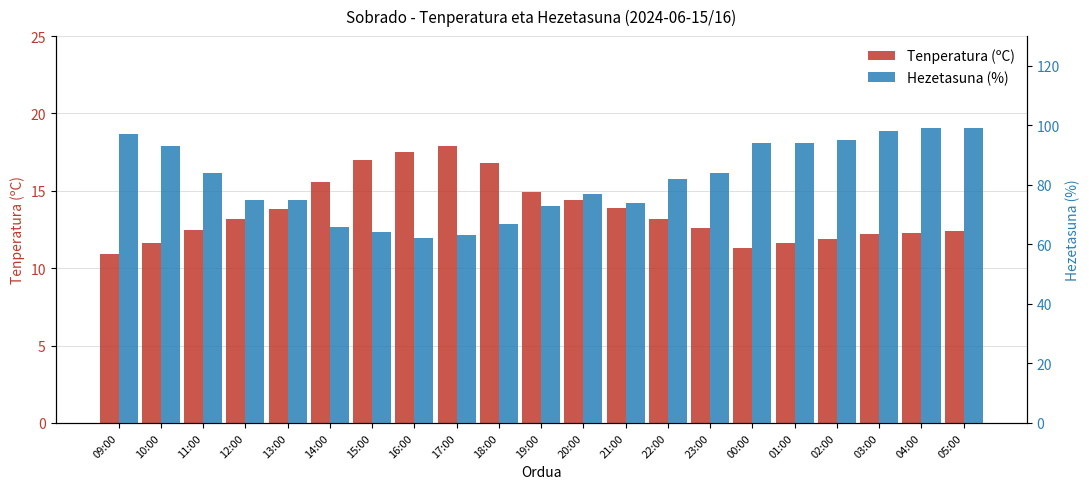

Which series has the widest spread of values?

Hezetasuna (%)